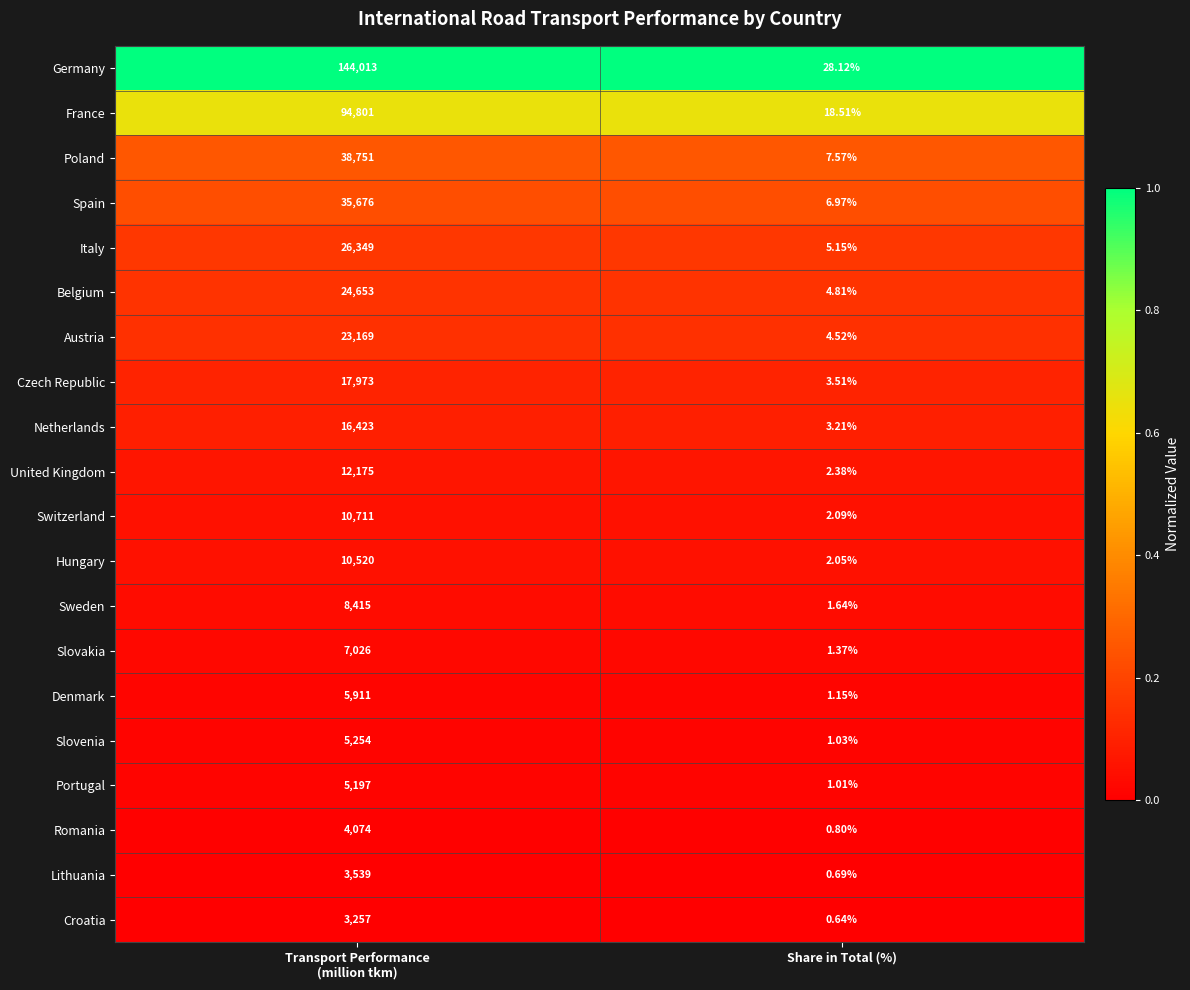

At which label is Netherlands closest to 8213?

Share in Total (%)